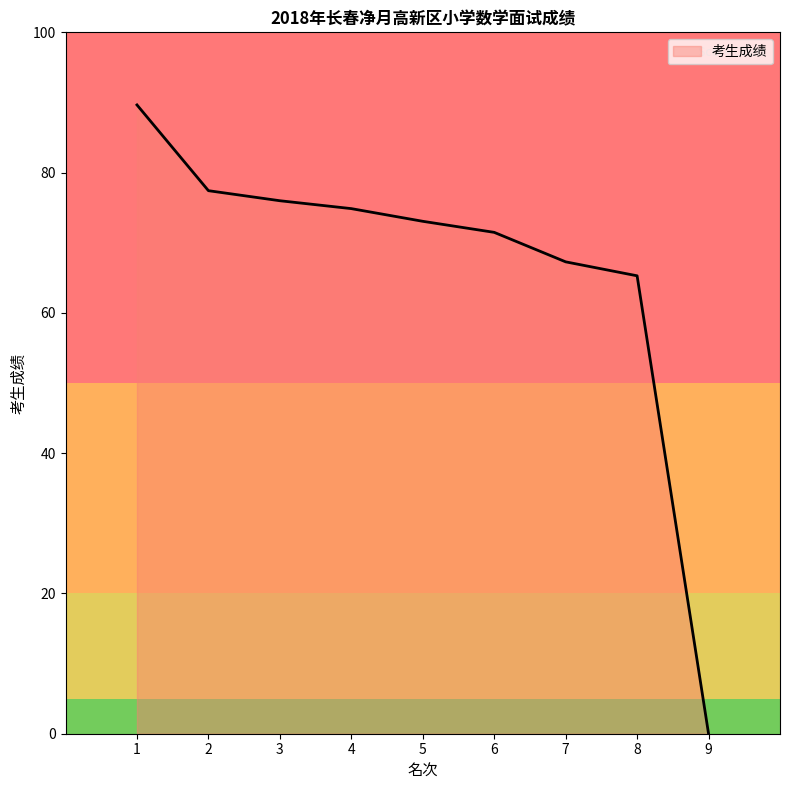

Reading right to left, what are all the values shown in this chart?

9=0.0	8=65.3	7=67.3	6=71.5	5=73.1	4=74.9	3=76.0	2=77.4	1=89.7